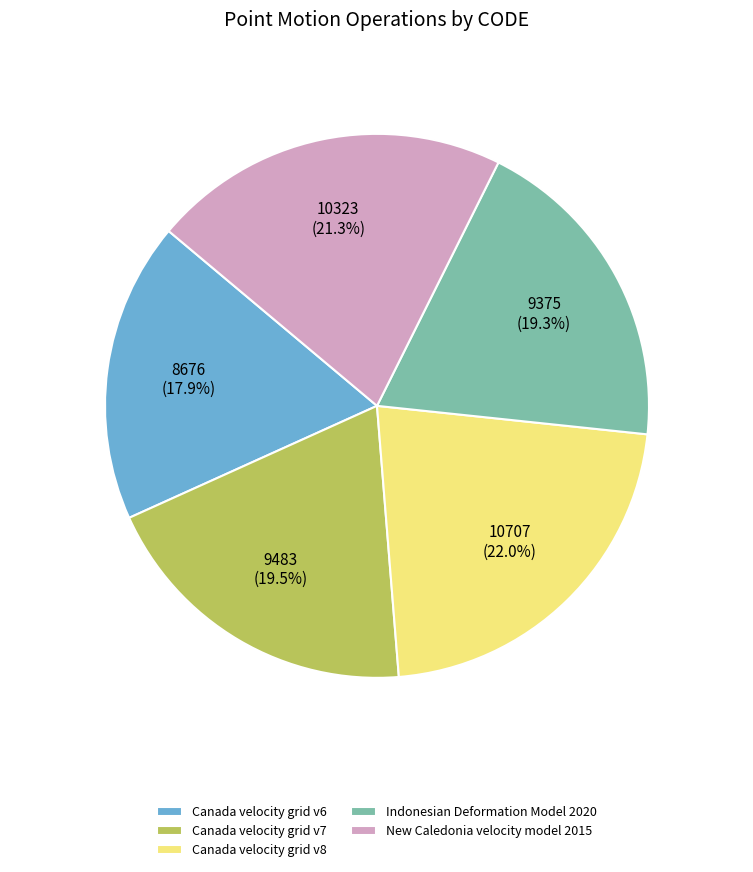

True or false: Canada velocity grid v6 accounts for 18% of the total.

True